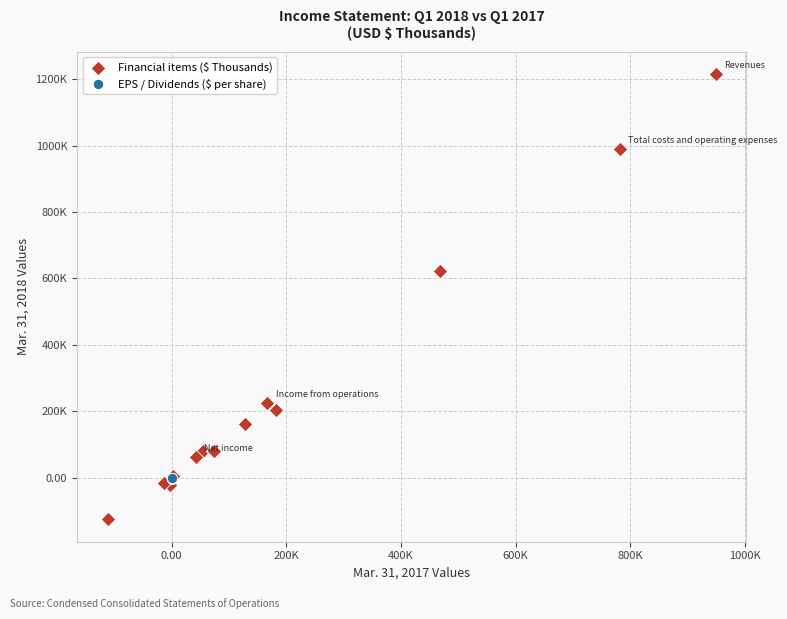

What are all the series names shown in the legend?

Financial items ($ Thousands), EPS / Dividends ($ per share)